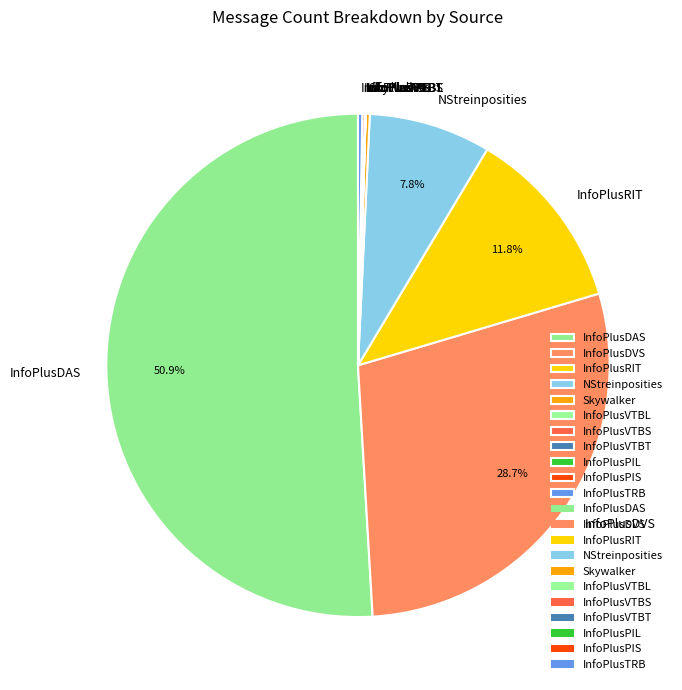

The InfoPlusRIT slice represents 1% of the pie. True or false?

False